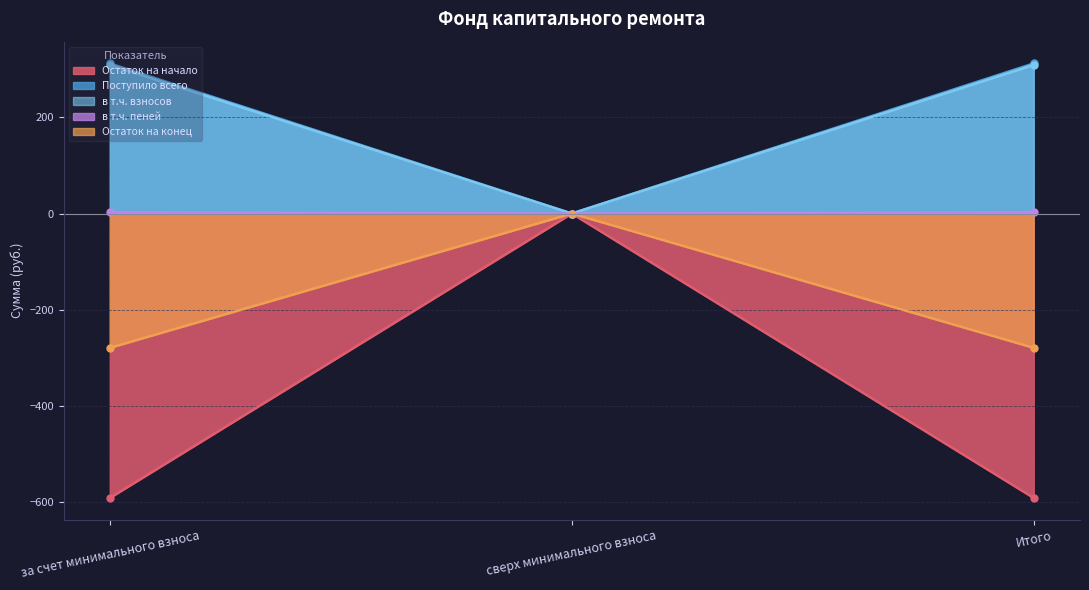

Reading left to right, transcribe all the data shown in this chart.

Остаток на начало: за счет минимального взноса=-592.4	сверх минимального взноса=0.0	Итого=-592.4
Поступило всего: за счет минимального взноса=312.7	сверх минимального взноса=0.0	Итого=312.7
в т.ч. взносов: за счет минимального взноса=309.6	сверх минимального взноса=0.0	Итого=309.6
в т.ч. пеней: за счет минимального взноса=3.0	сверх минимального взноса=0.0	Итого=3.0
Остаток на конец: за счет минимального взноса=-279.8	сверх минимального взноса=0.0	Итого=-279.8